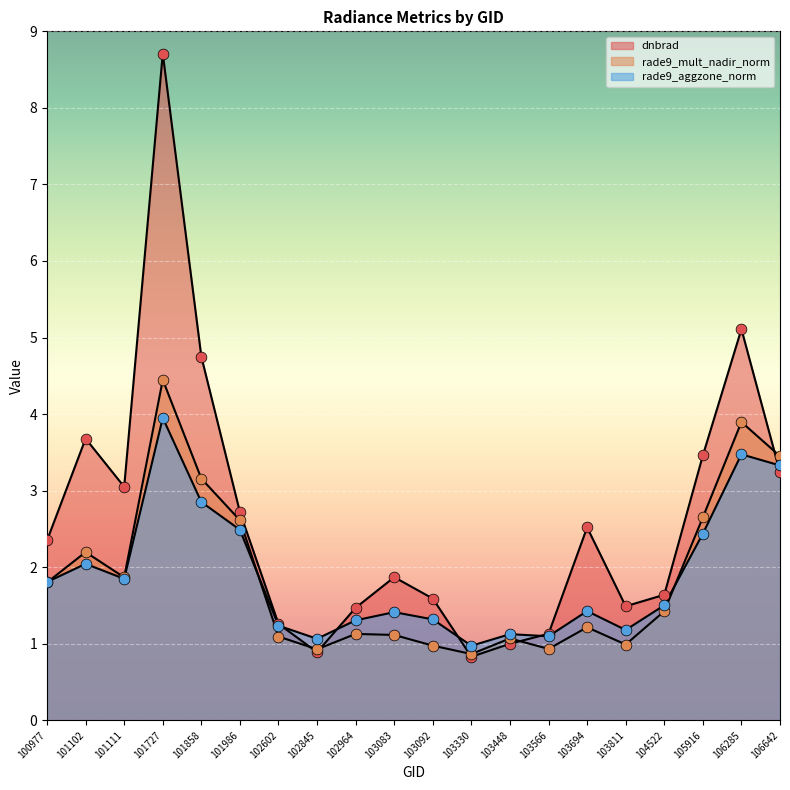

What are all the series names shown in the legend?

dnbrad, rade9_mult_nadir_norm, rade9_aggzone_norm